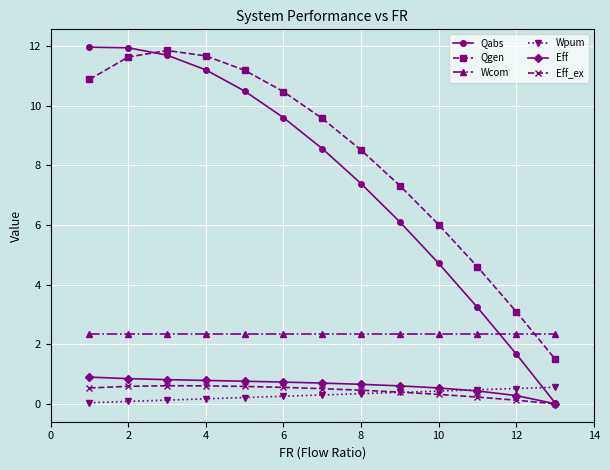

Which series has the largest range (max minus min)?

Qabs